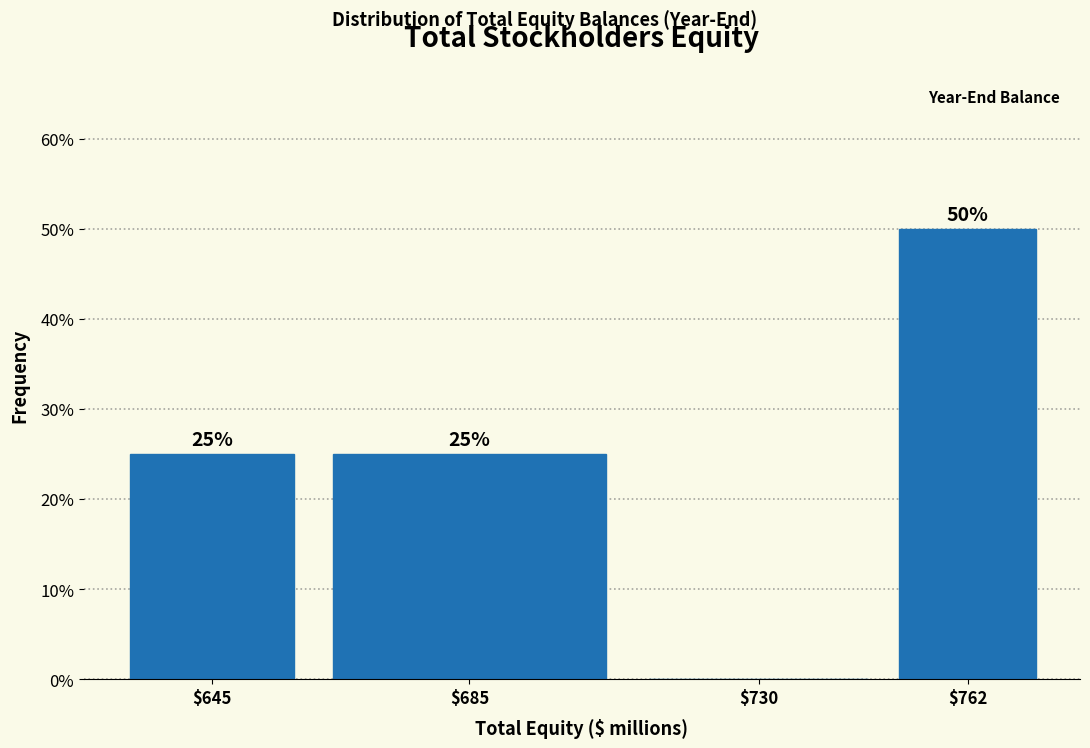

What is the maximum value shown in the chart?

50